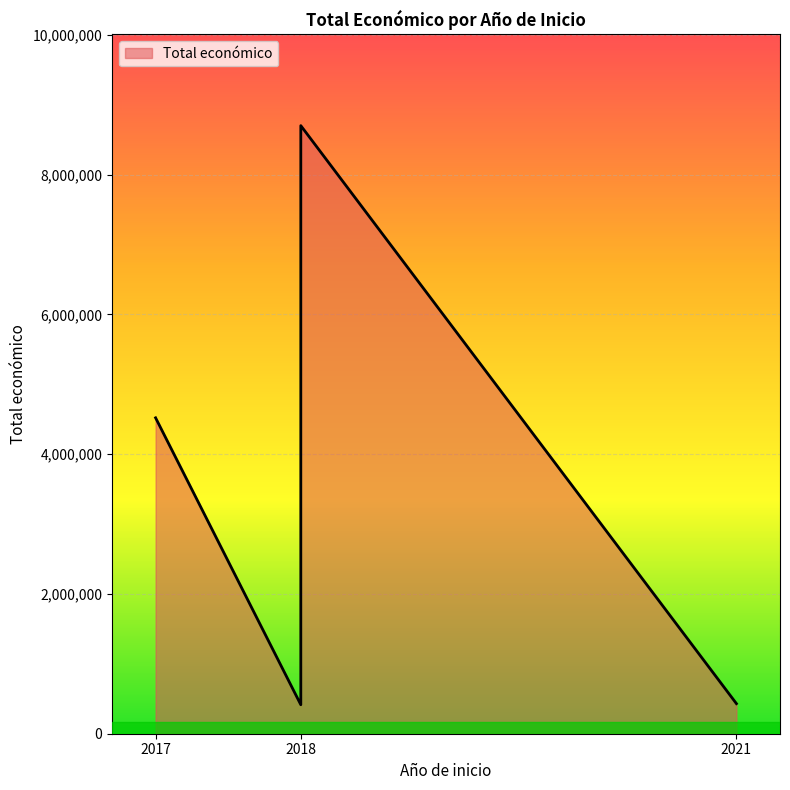

What is the sum of the values at 2018 and 2021?

845199